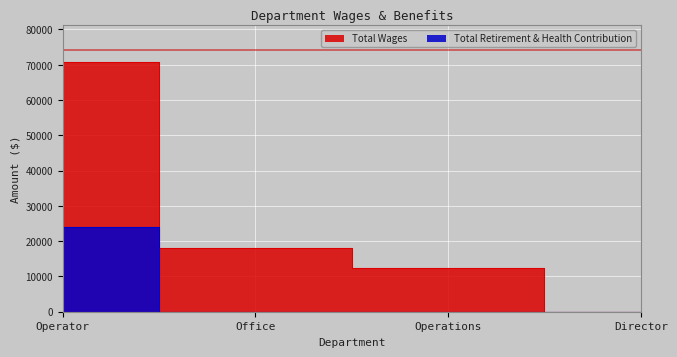

List the series in order of their peak value, lowest first.

Total Retirement & Health Contribution, Total Wages